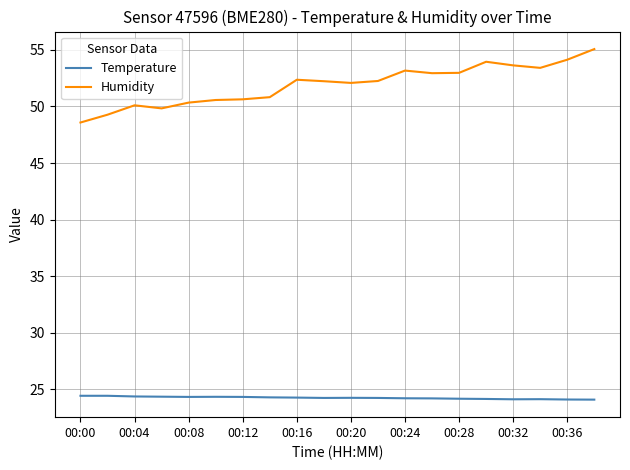

List the series in order of their overall mean, lowest first.

Temperature, Humidity